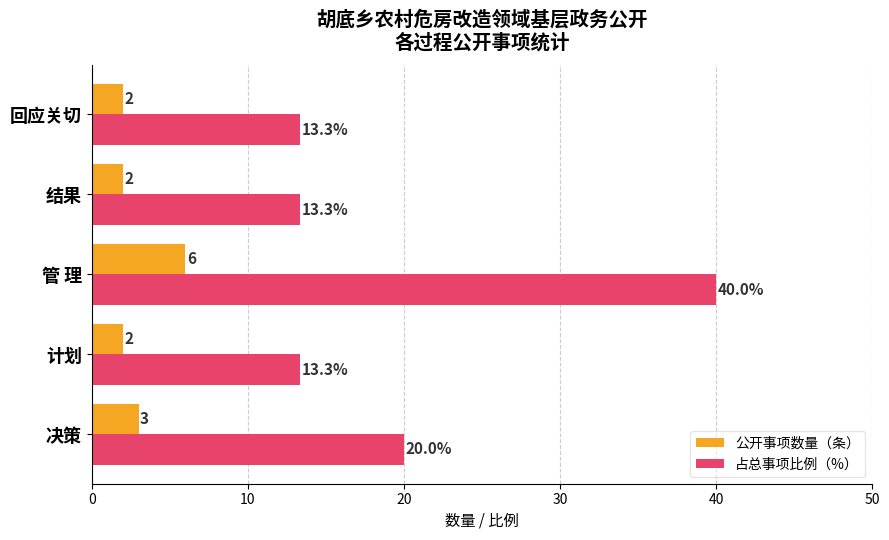

Is it true that 占总事项比例（%） equals 40.0 at 管 理?

True